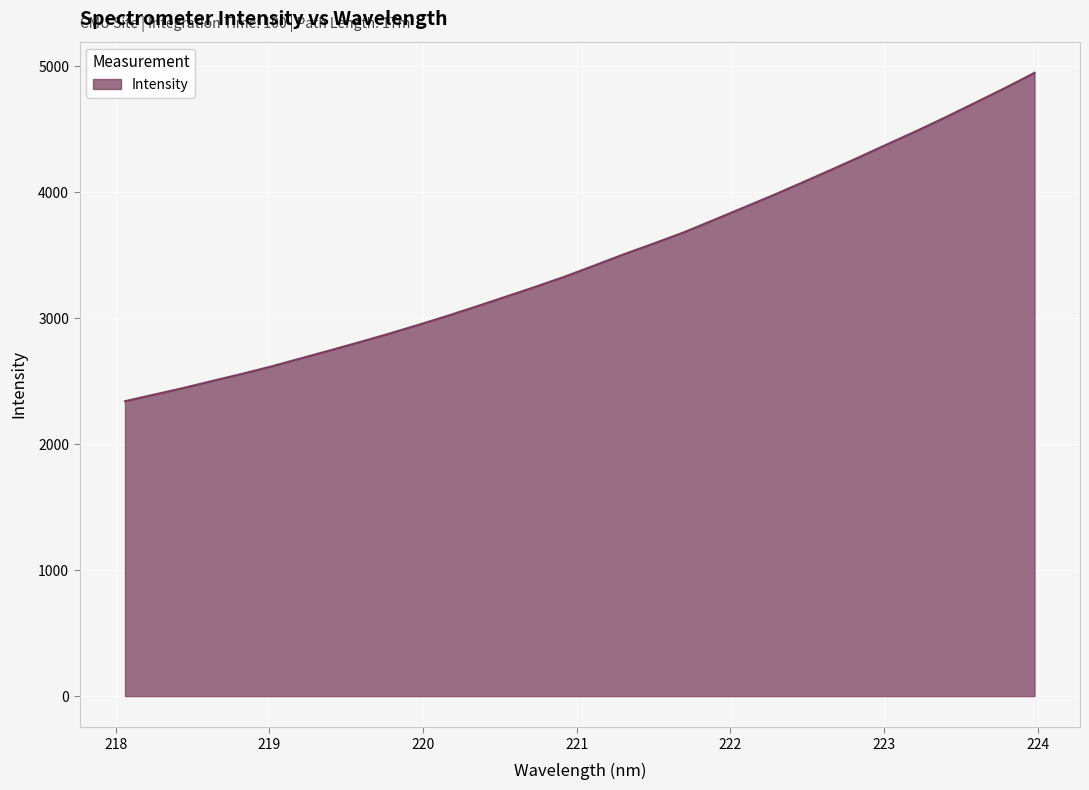

What is the difference between the maximum and minimum values?

2606.9